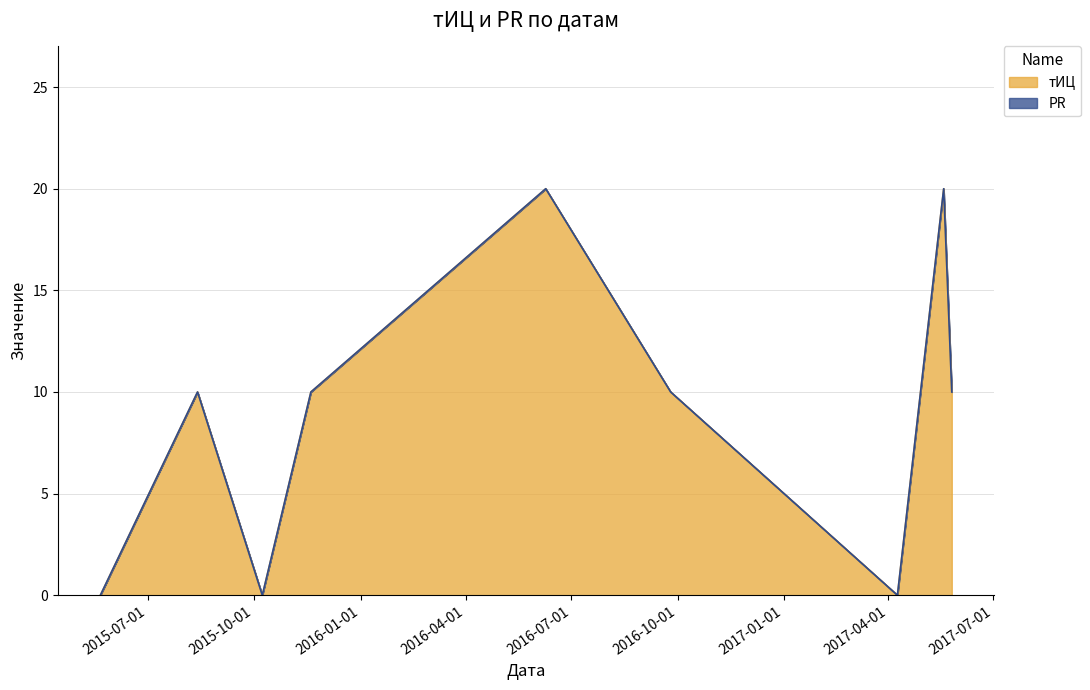

Does the chart display data point markers on the line(s)?

No